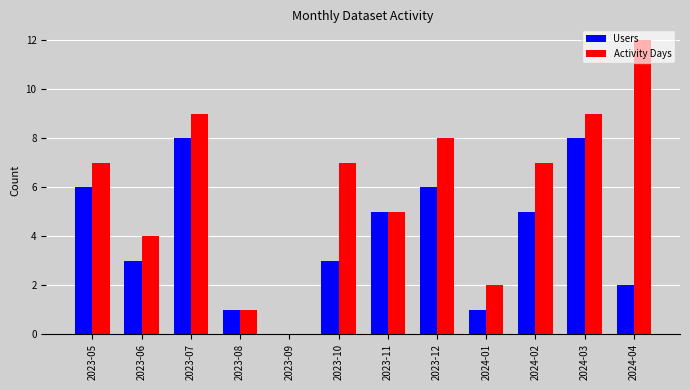

The Users series shows 11 at 2024-03. True or false?

False